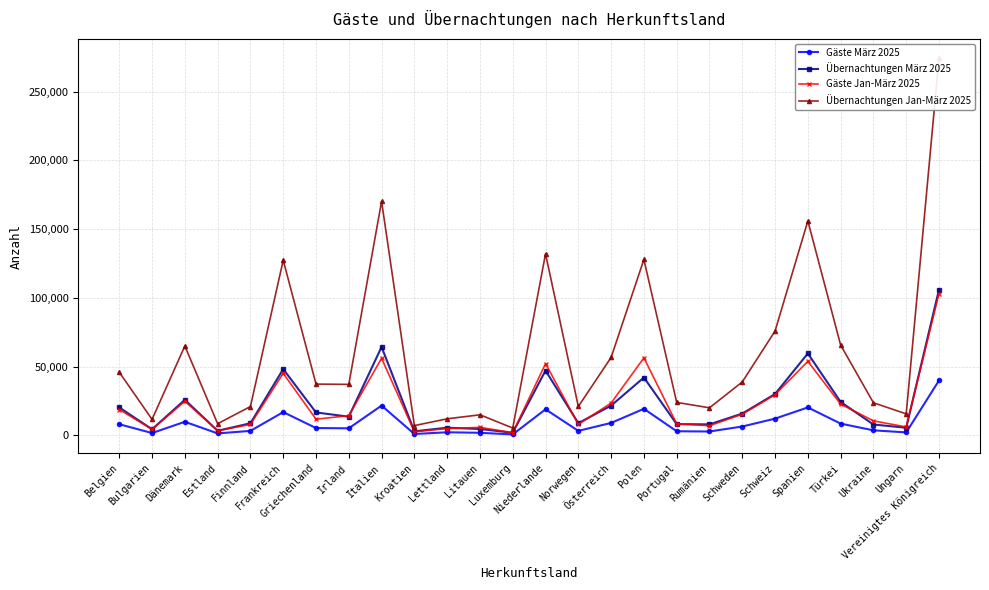

What is the sum of all Gäste März 2025 values?

230798